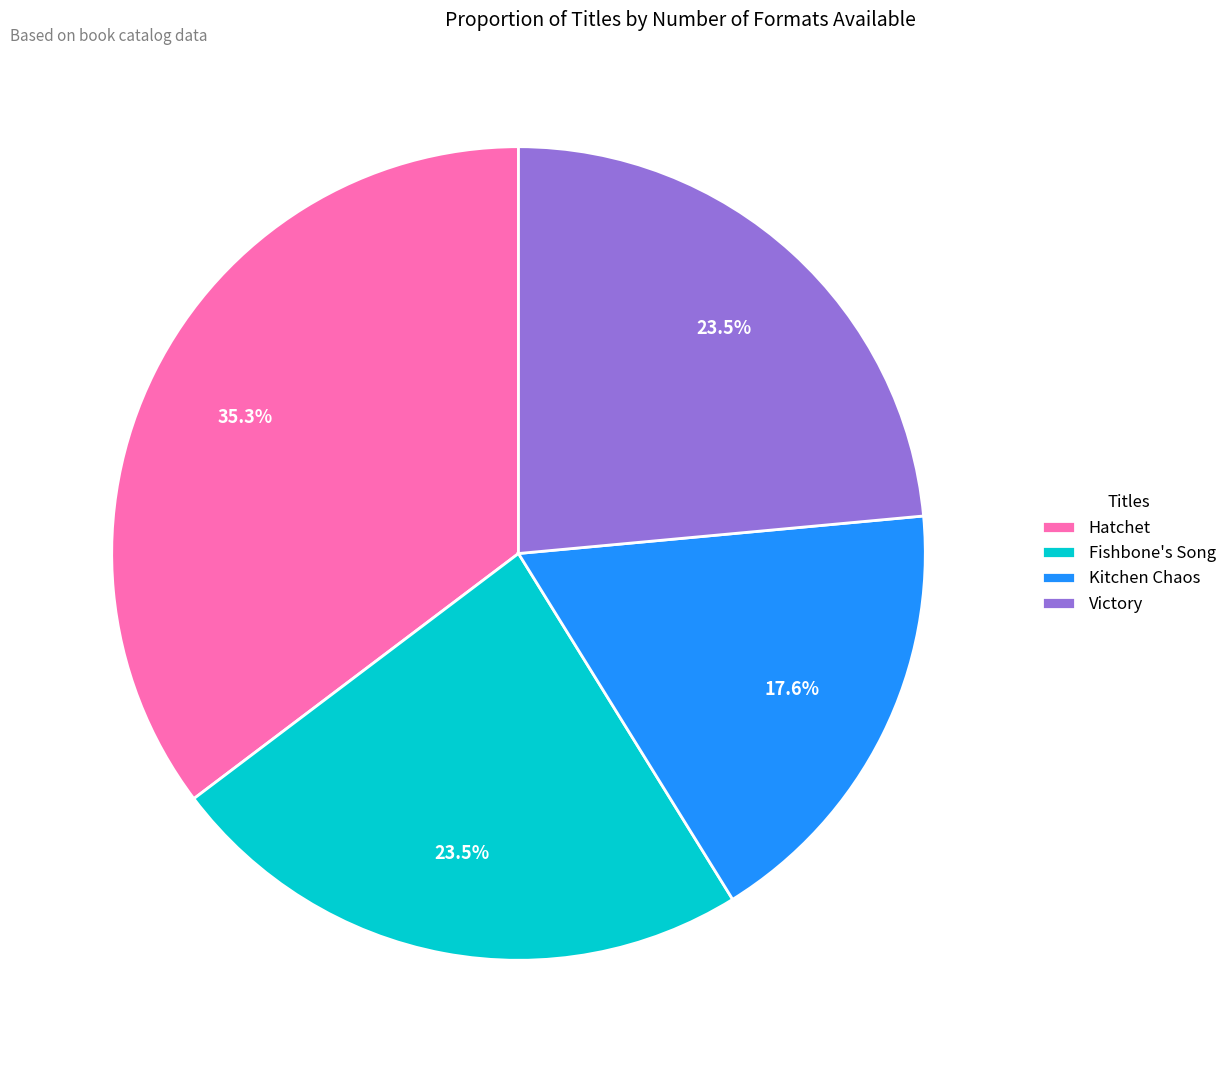

True or false: Fishbone's Song accounts for 29% of the total.

False